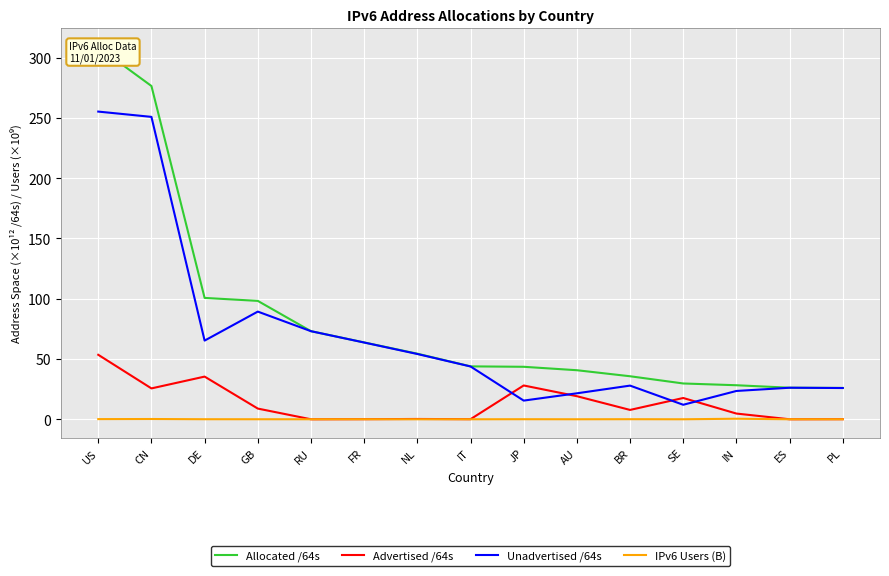

What is the difference between the Unadvertised /64s values at DE and ES?

39.1